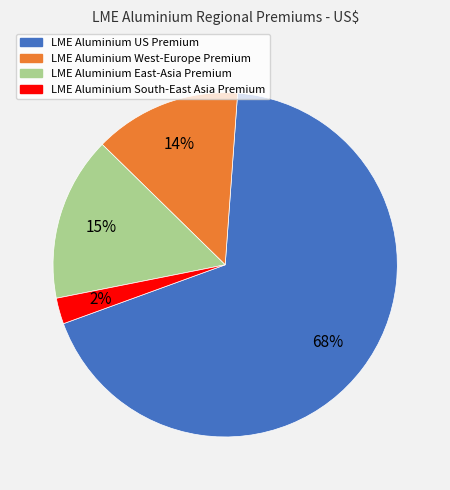

To the nearest percent, what is the average slice percentage?

25%